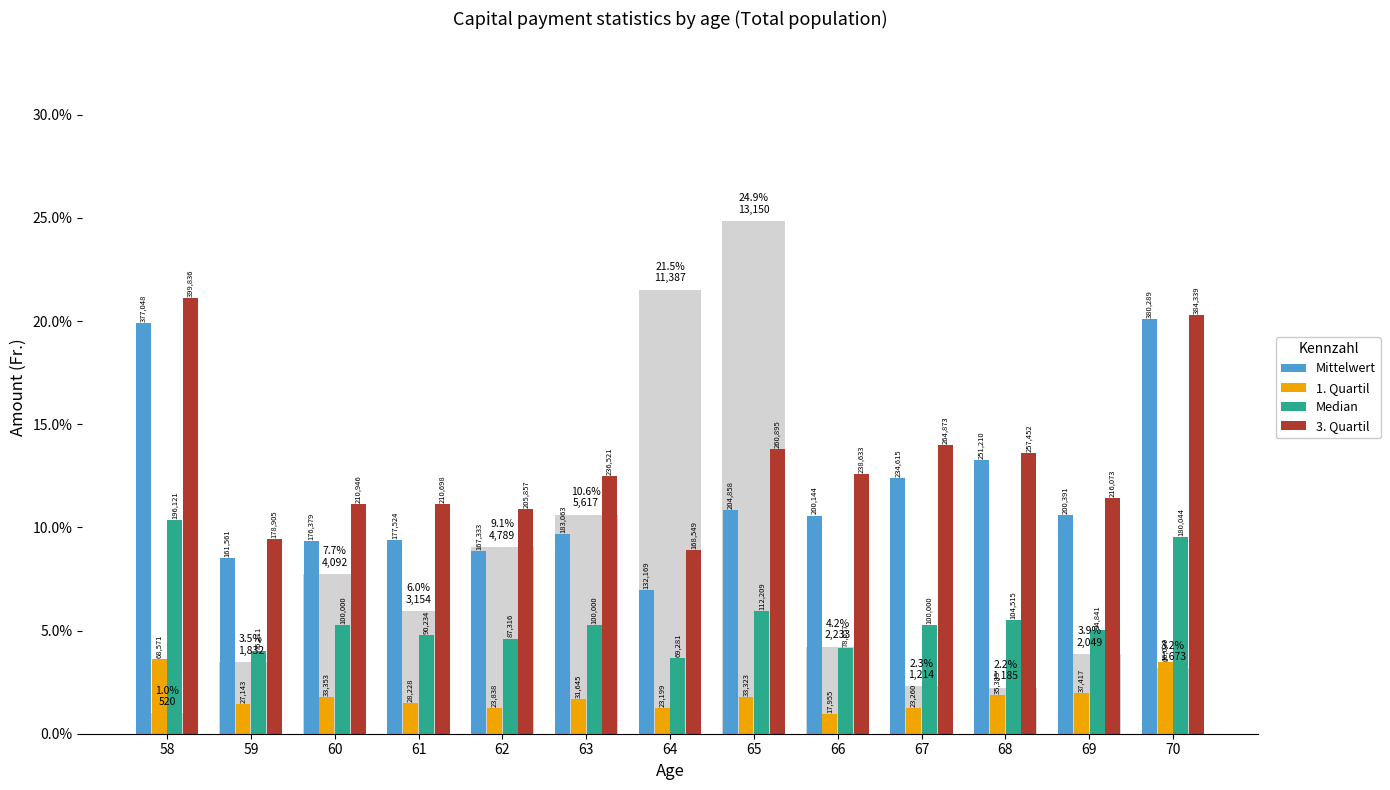

What are all the series names shown in the legend?

Mittelwert, 1. Quartil, Median, 3. Quartil